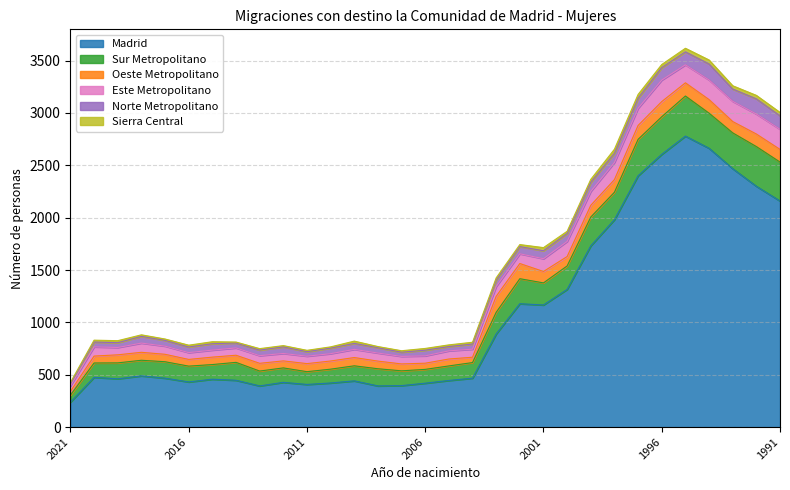

What is the sum of all Sierra Central values?

665